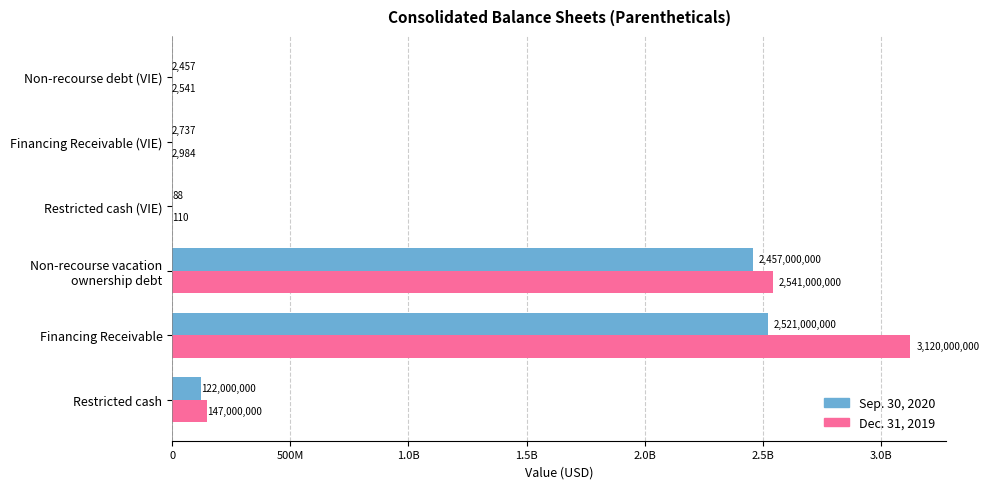

What are all the series names shown in the legend?

Sep. 30, 2020, Dec. 31, 2019